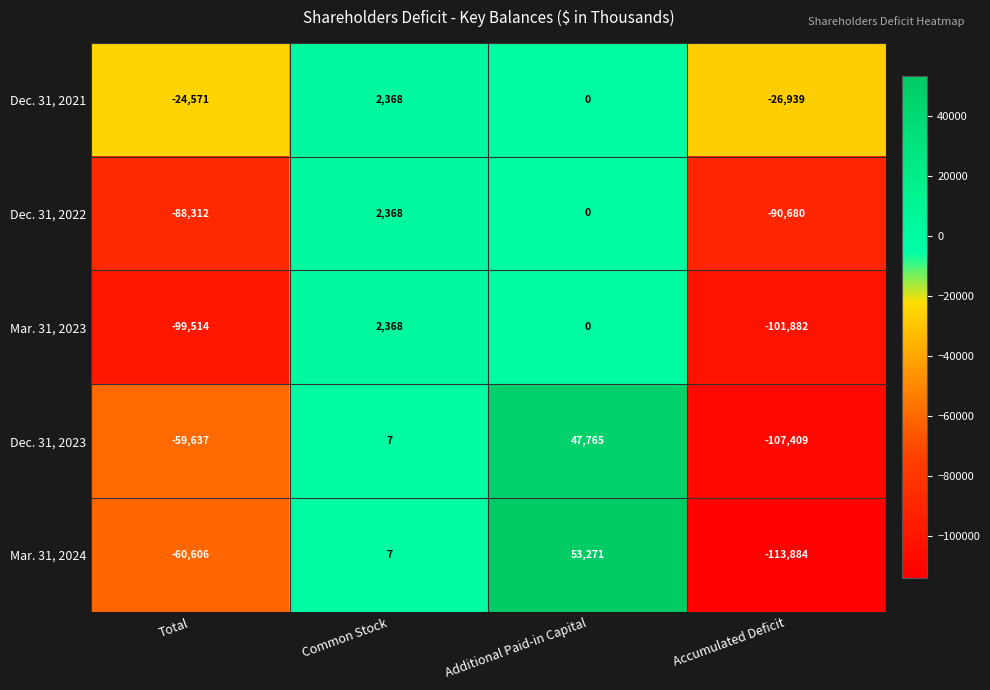

At which category is the sum across all series the highest?

Additional Paid-in Capital